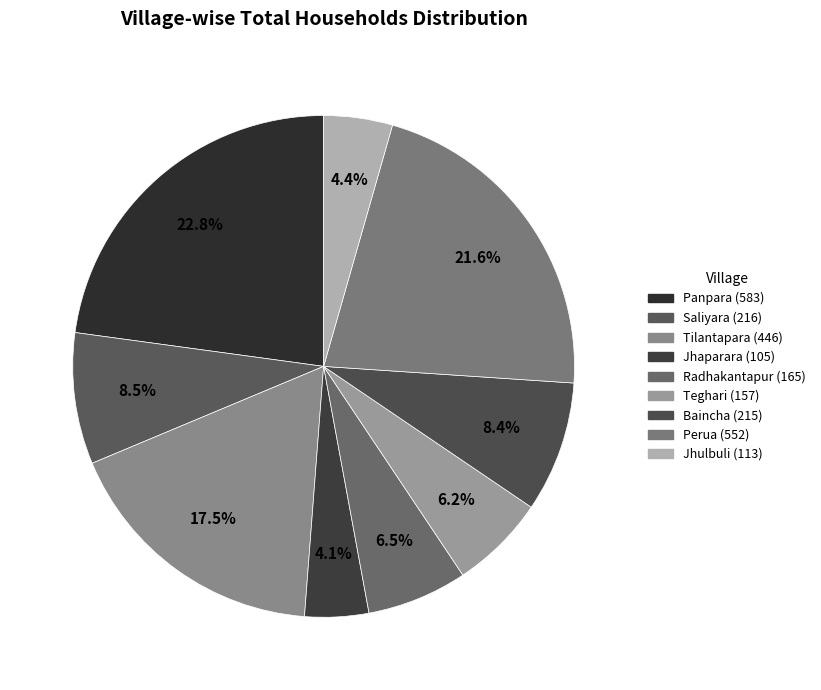

Which slice is the smallest?

Jhaparara